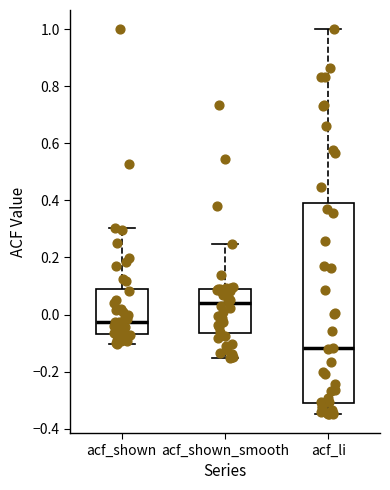

Comparing the boxes themselves (not the whiskers), which one is the tallest?

acf_li